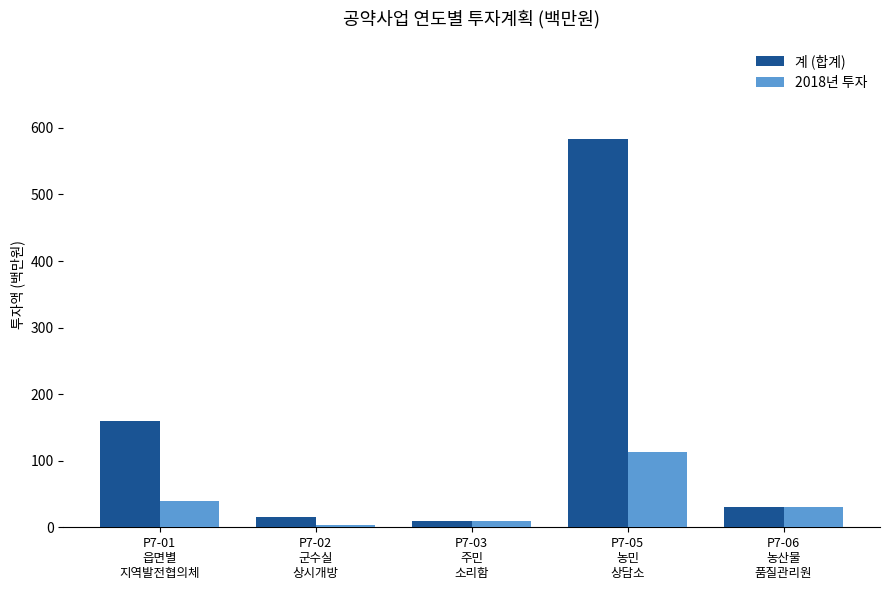

Which series has the widest spread of values?

계 (합계)